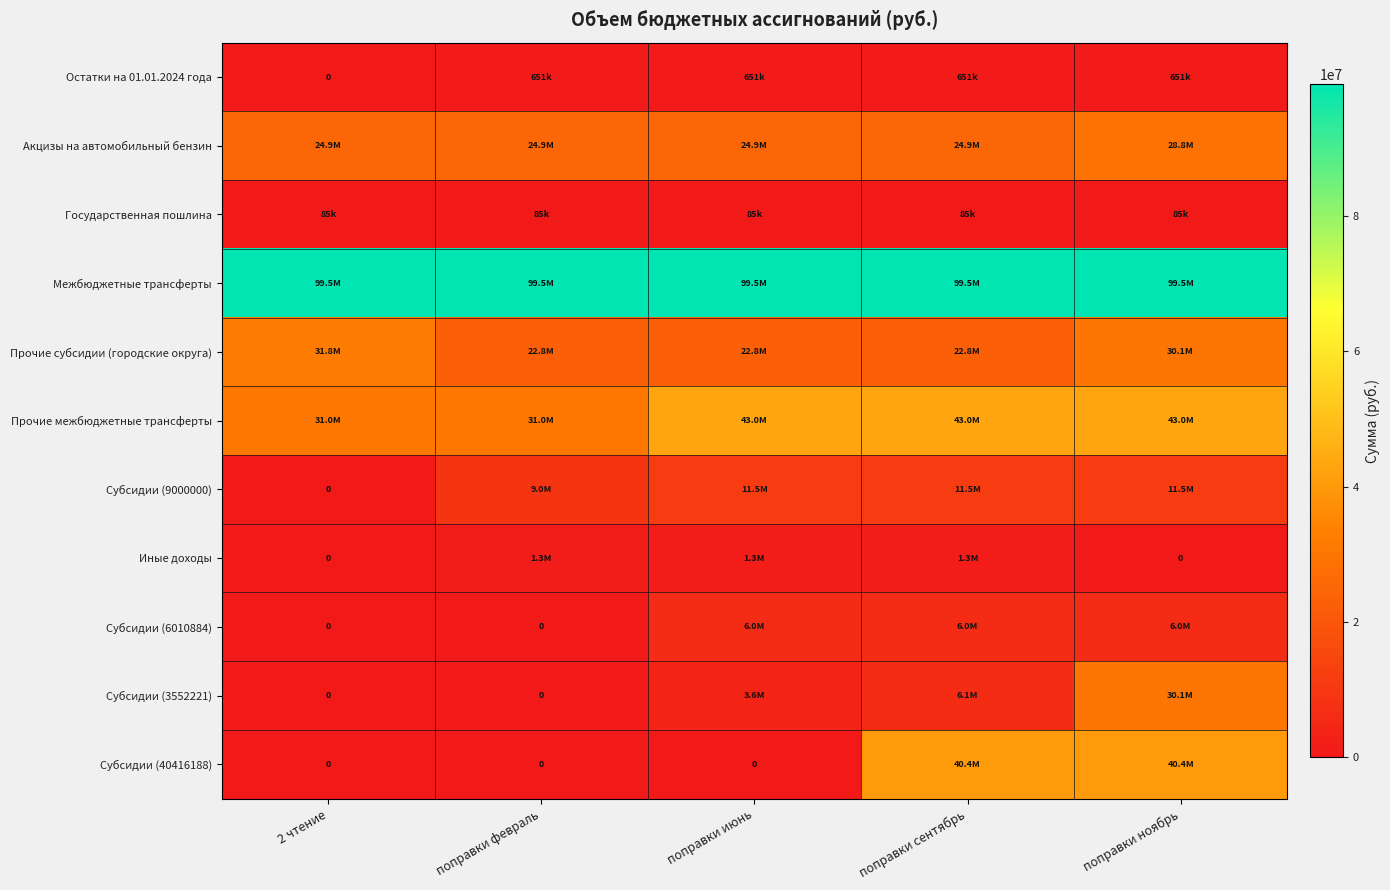

How many positive values does the Иные доходы series have?

3